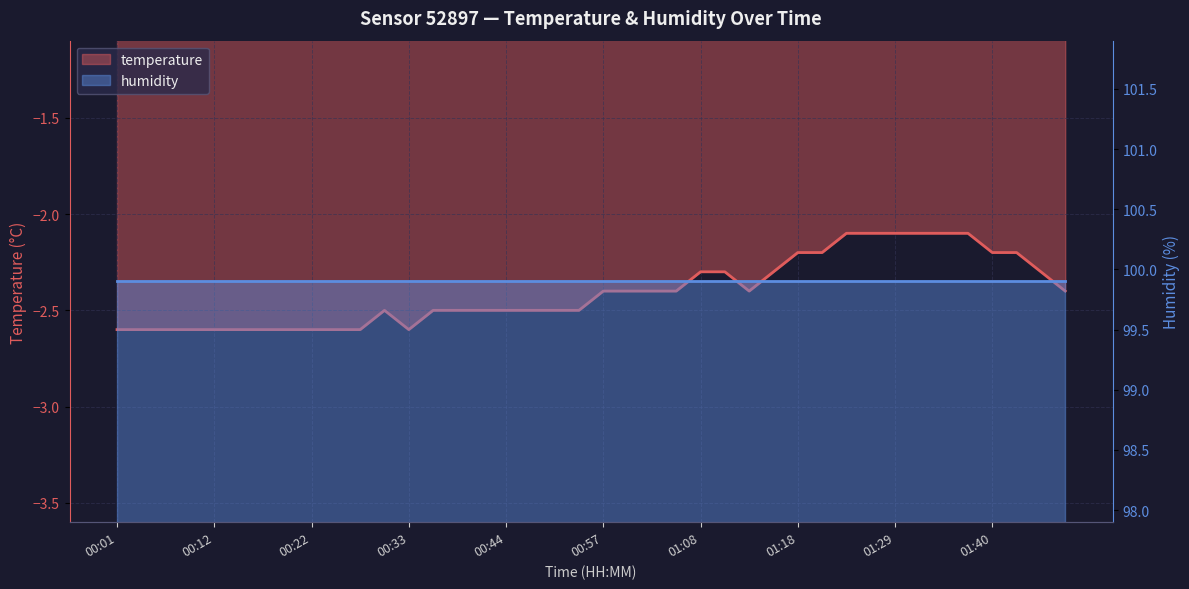

The chart shows a value of -2.5 at 00:39. True or false?

True